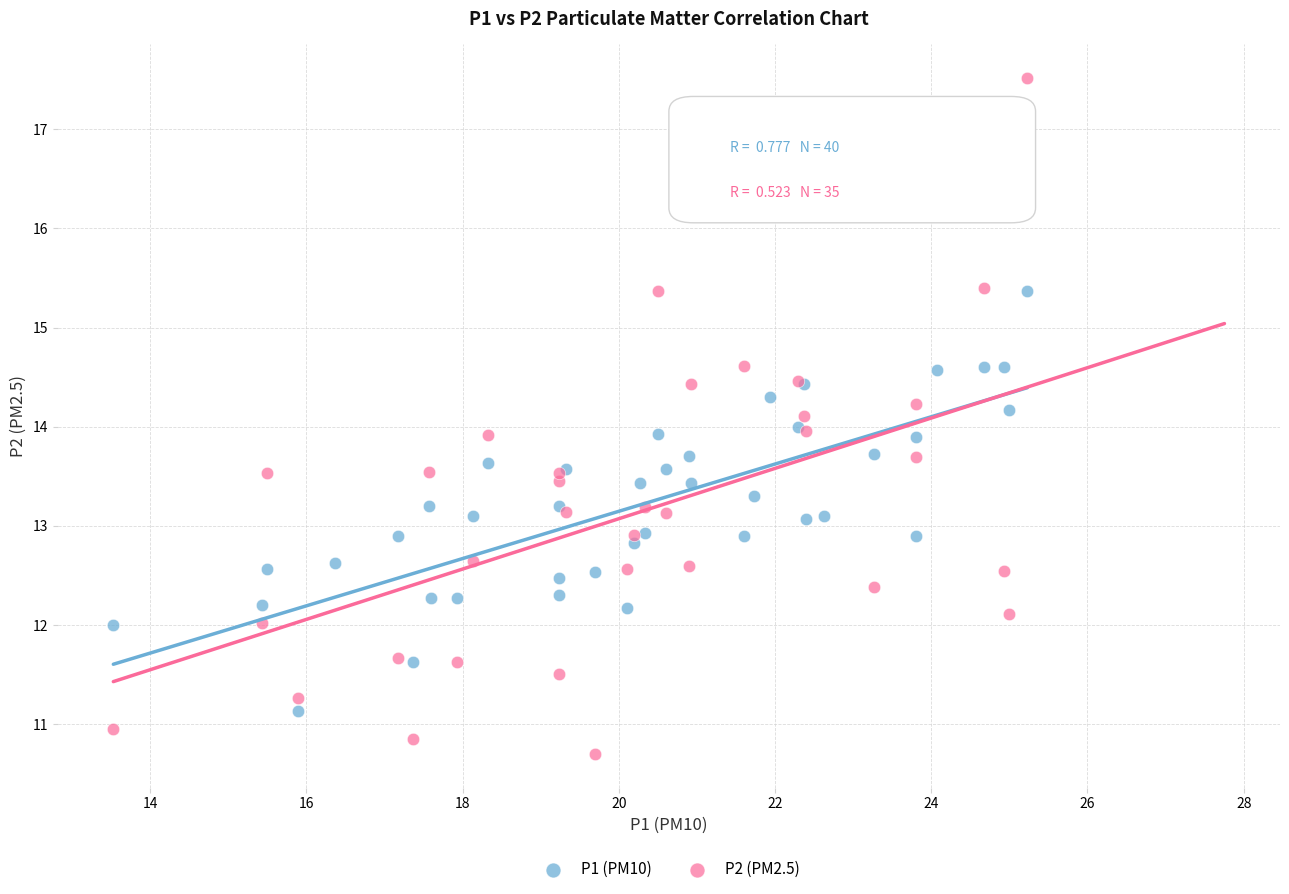

Which series has the largest Y range (max minus min)?

P2 (PM2.5)